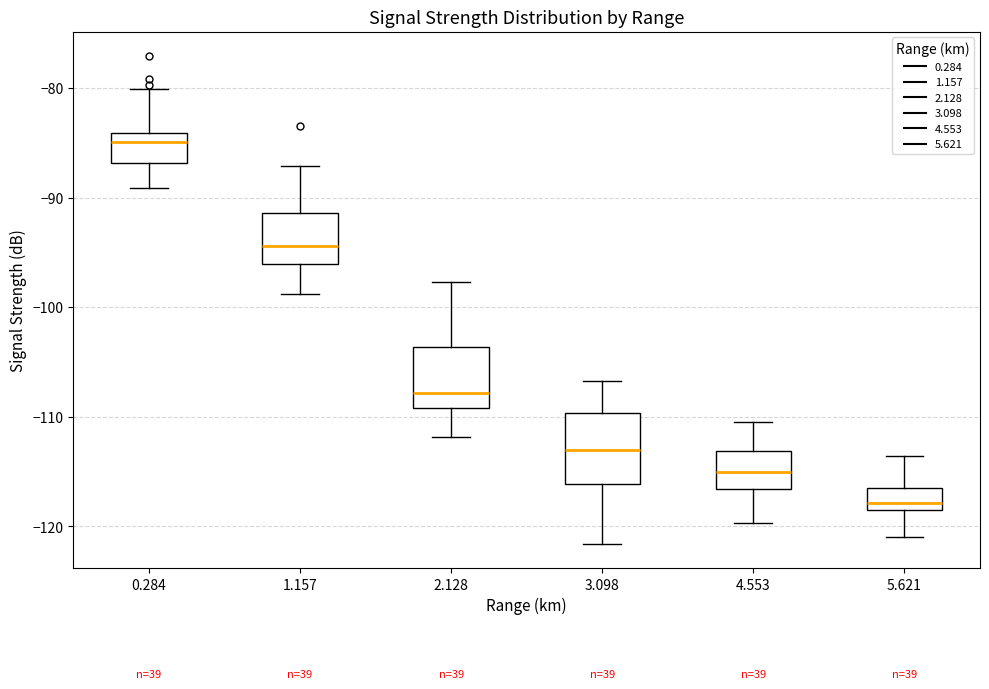

Reading left to right, read every box against the y-axis: the position of its median line, the range the box covers, and the ends of its whiskers. The values are not printed on the chart, so give them approximately, as read against the axis.

0.284: median -85, box -87 to -84, whiskers -89 to -80
1.157: median -94, box -96 to -91, whiskers -99 to -87
2.128: median -108, box -109 to -104, whiskers -112 to -98
3.098: median -113, box -116 to -110, whiskers -122 to -107
4.553: median -115, box -117 to -113, whiskers -120 to -110
5.621: median -118 (just above the box's lower edge), box -118 to -116, whiskers -121 to -114